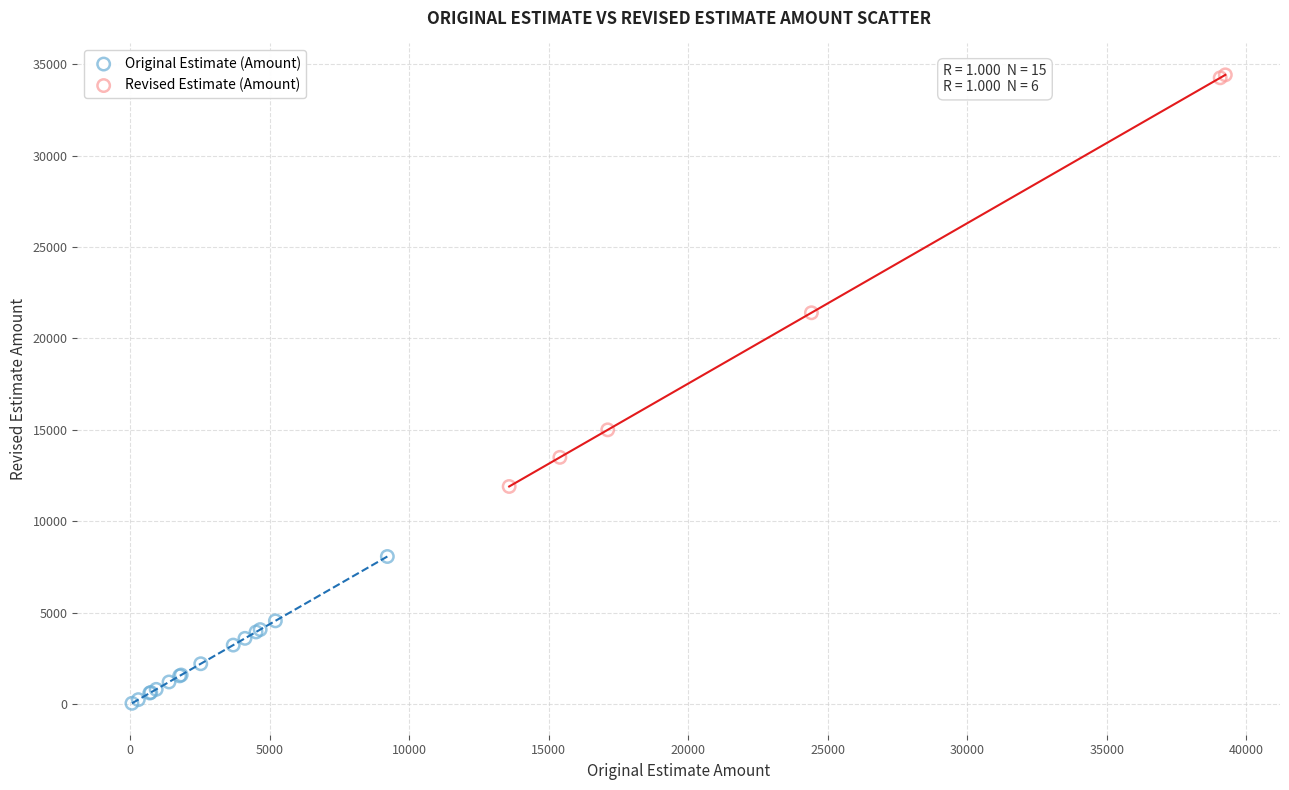

Which series contains the highest Y value?

Revised Estimate (Amount)